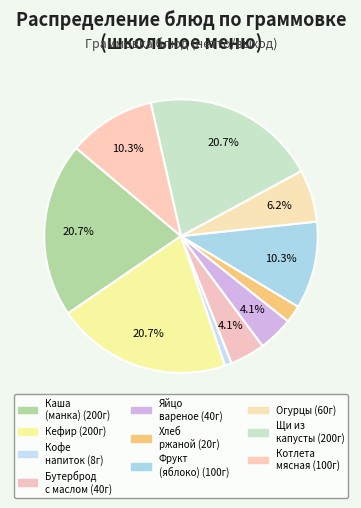

How many segments does this pie chart have?

10